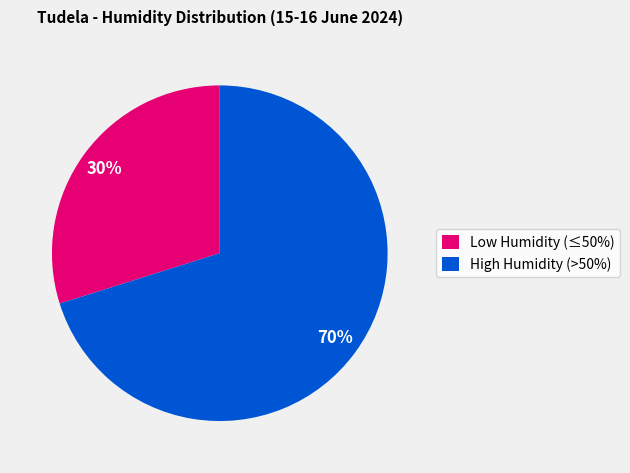

Is the sum of High Humidity (>50%) and Low Humidity (≤50%) greater than half?

Yes